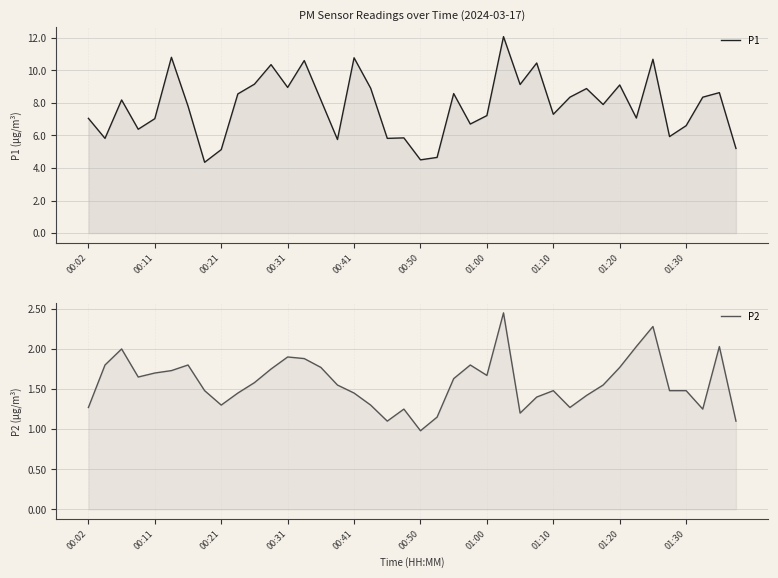

Between 27 and 11, which is larger?

27